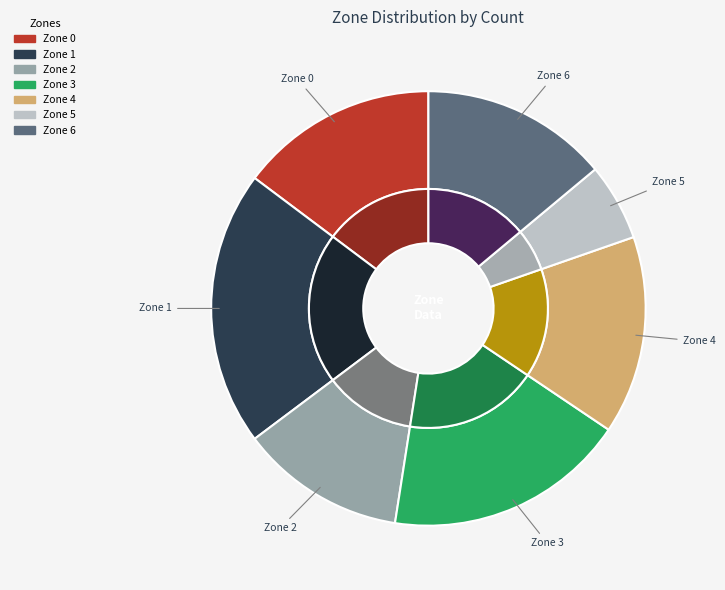

Approximately how many times larger is the value at Zone 5 compared to Zone 3?

0.3